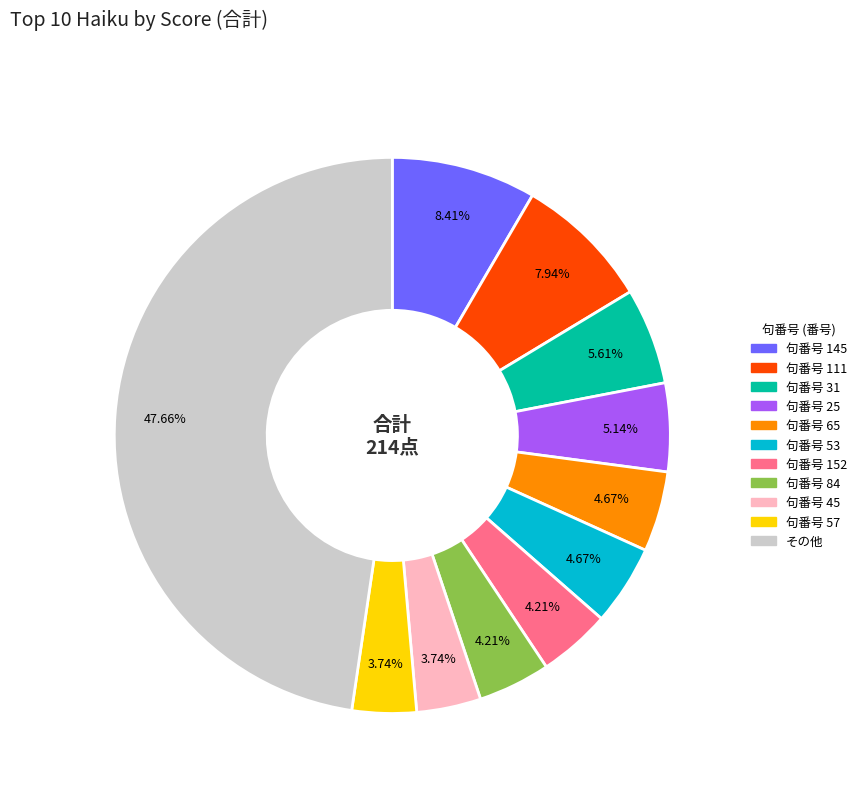

Does any single category account for the majority?

No